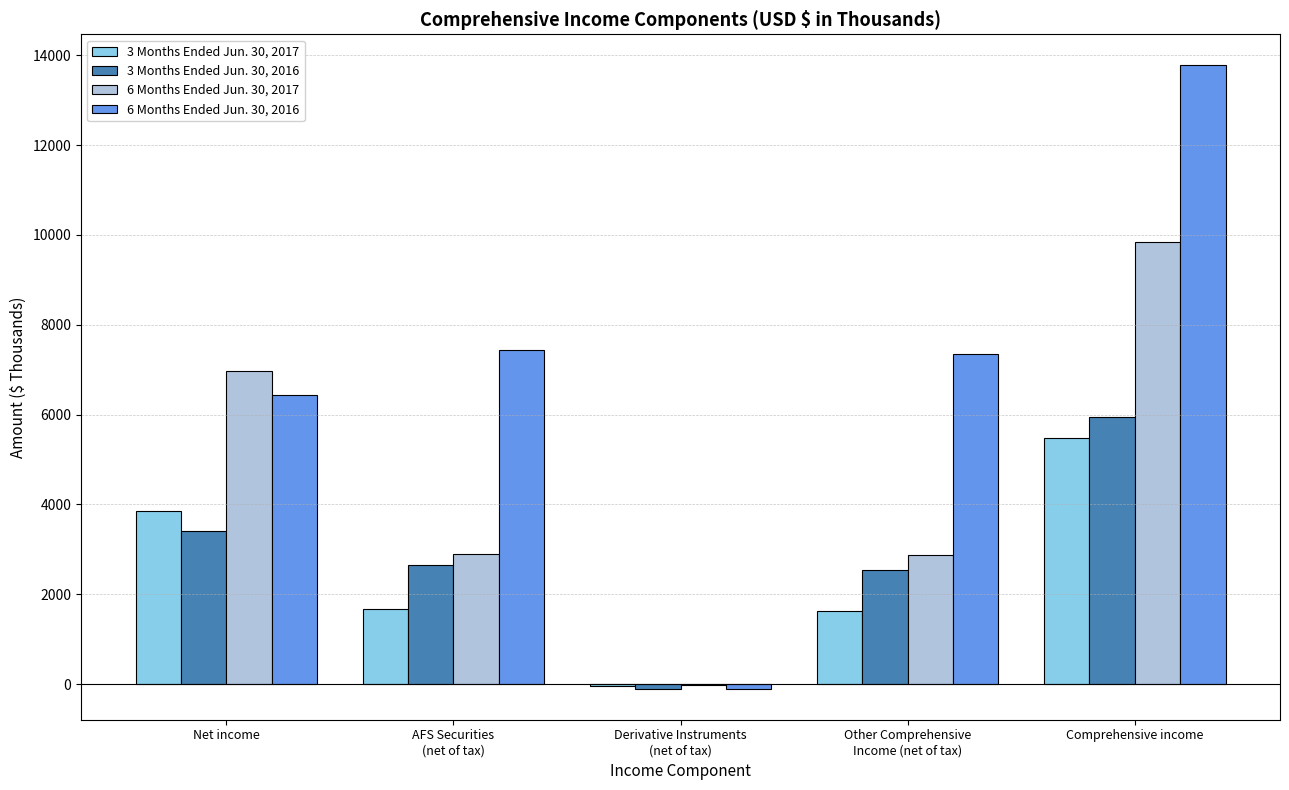

Which series has the largest range (max minus min)?

6 Months Ended Jun. 30, 2016